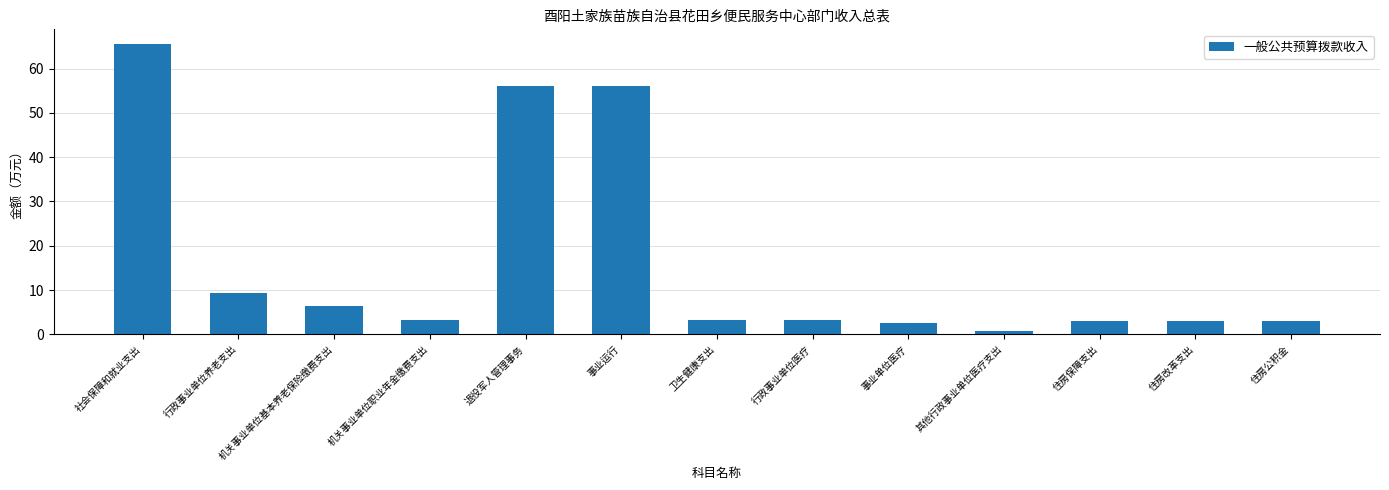

What is the difference between the maximum and second lowest values?

63.1